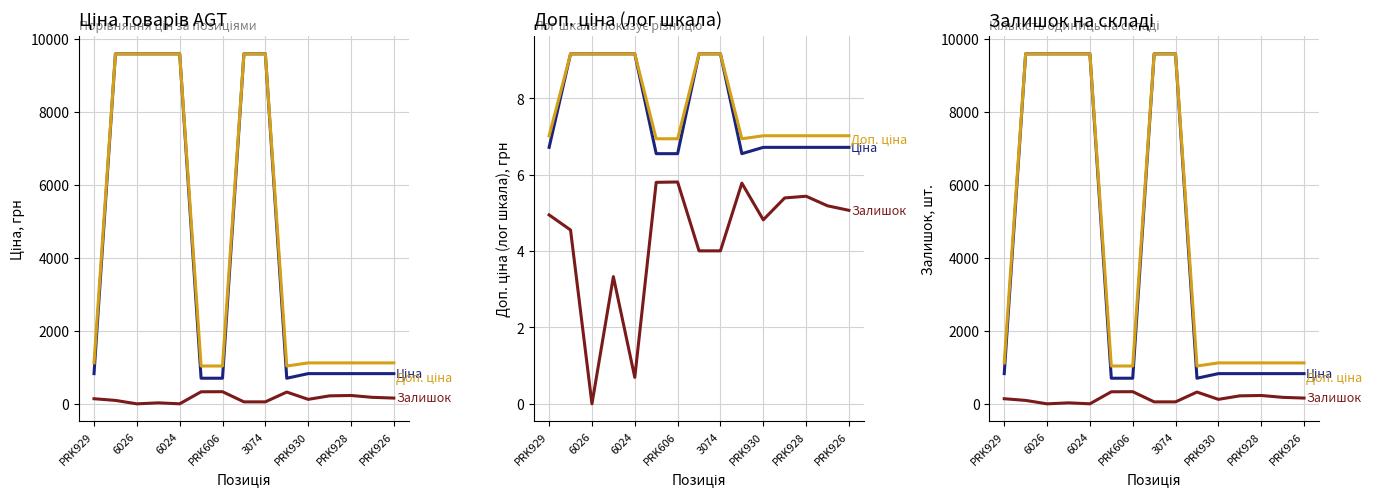

Which series has the largest total across all categories?

Доп. ціна